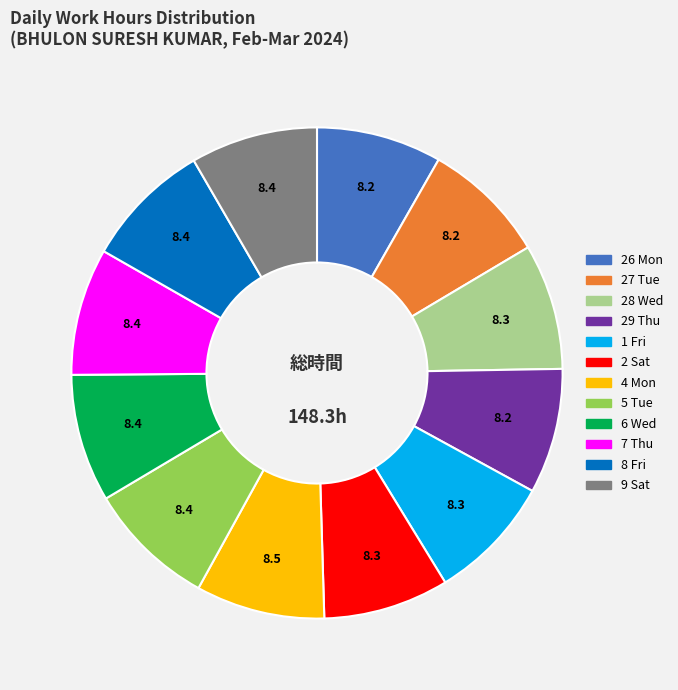

What is the ratio of the value at 29 Thu to the value at 1 Fri?

1.0